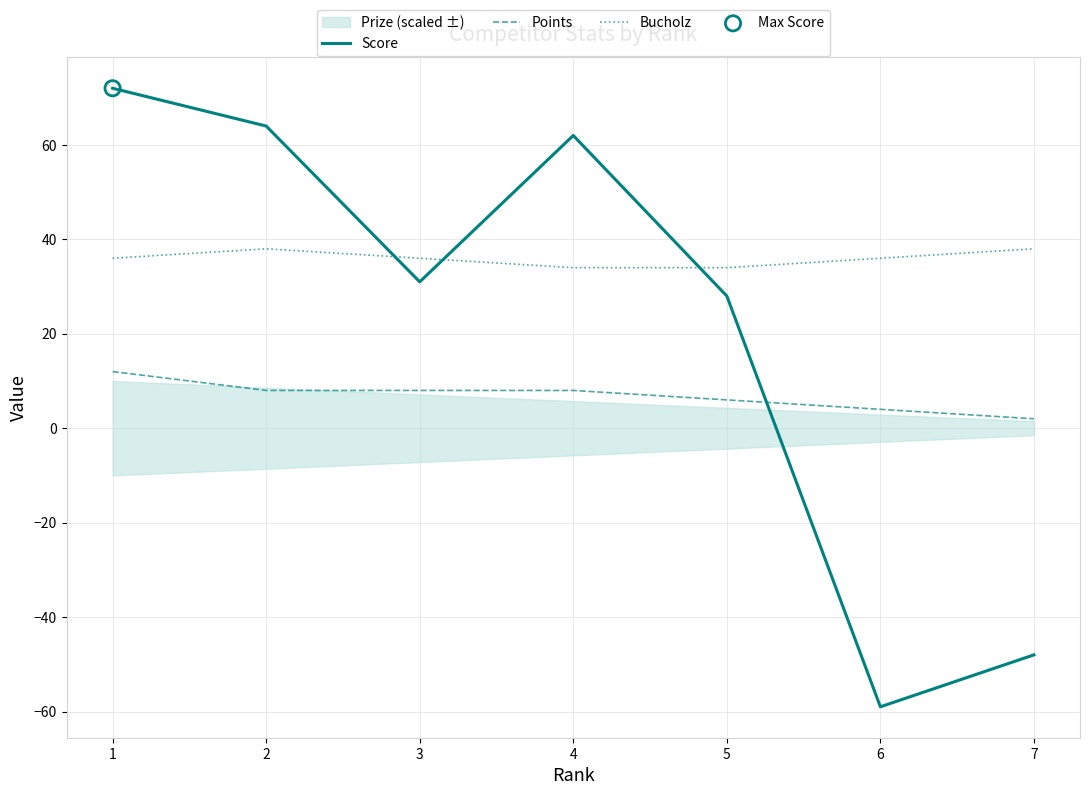

Which series has the largest total across all categories?

Bucholz